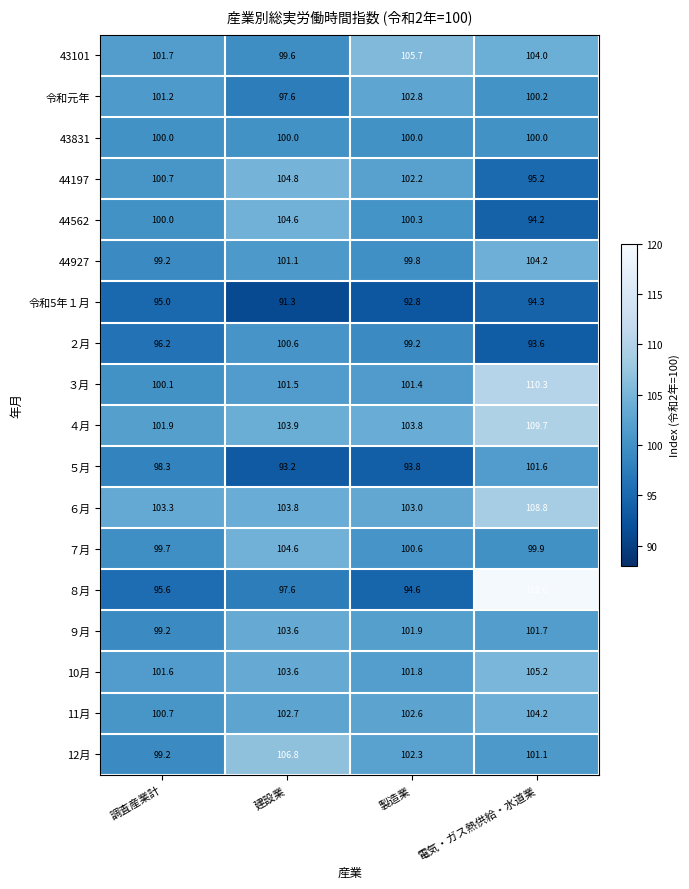

What is the greatest value displayed?

119.6